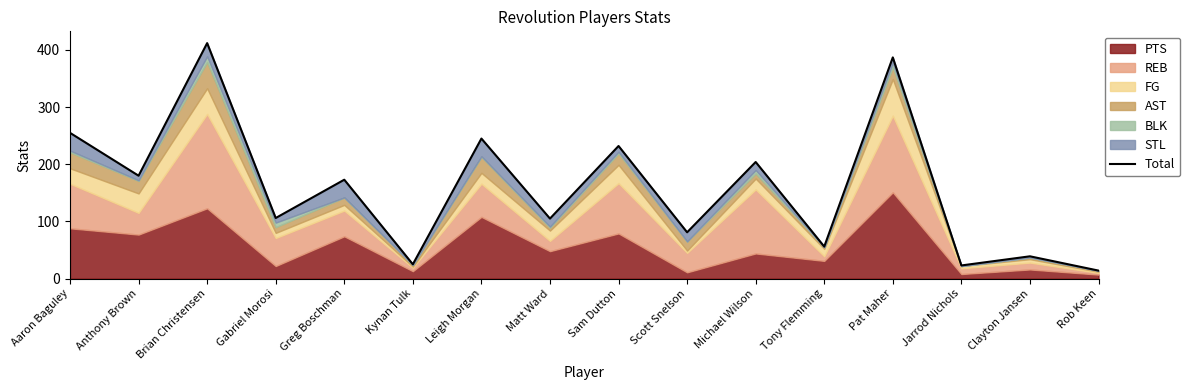

Reading right to left, what are all the values shown in this chart?

Rob Keen=14	Clayton Jansen=39	Jarrod Nichols=23	Pat Maher=387	Tony Flemming=56	Michael Wilson=204	Scott Snelson=81	Sam Dutton=232	Matt Ward=105	Leigh Morgan=245	Kynan Tulk=25	Greg Boschman=173	Gabriel Morosi=106	Brian Christensen=412	Anthony Brown=180	Aaron Baguley=255